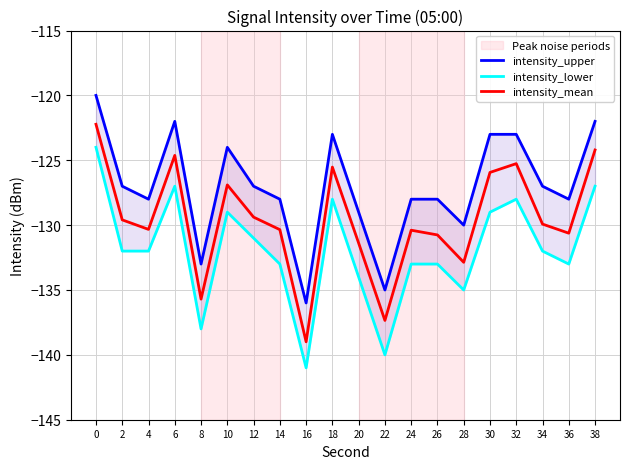

At which category does the chart reach its minimum across all series?

16